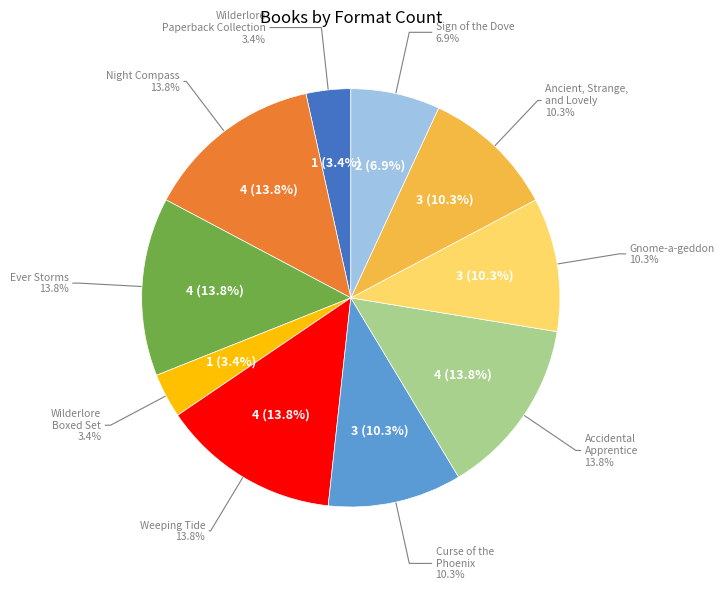

How many slices are in this pie chart?

10